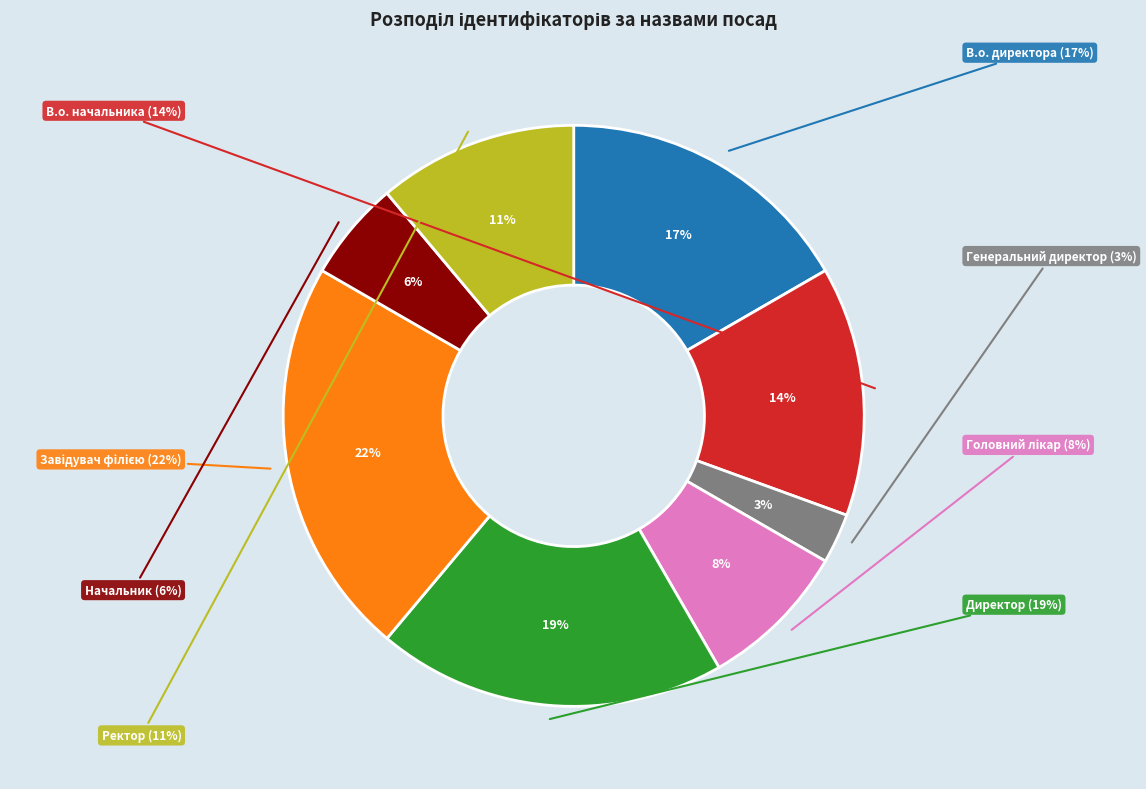

The Головний лікар slice represents 8% of the pie. True or false?

True